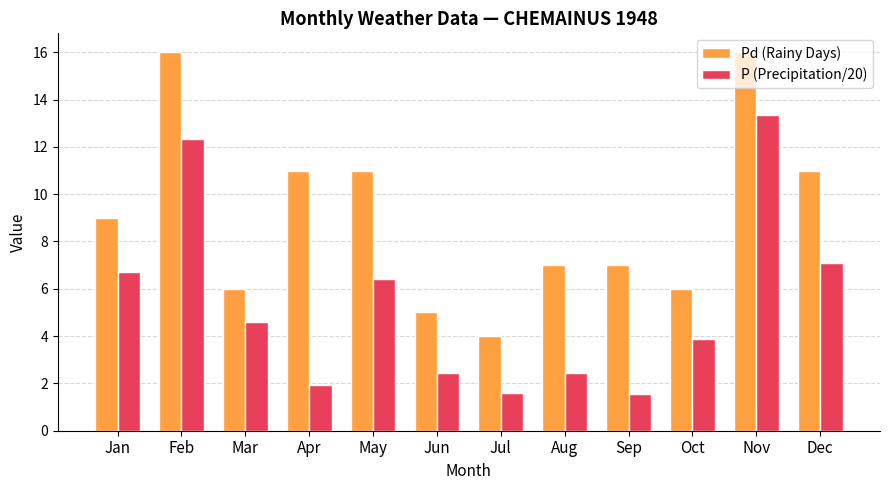

List the series in order of their overall mean, highest first.

Pd (Rainy Days), P (Precipitation/20)